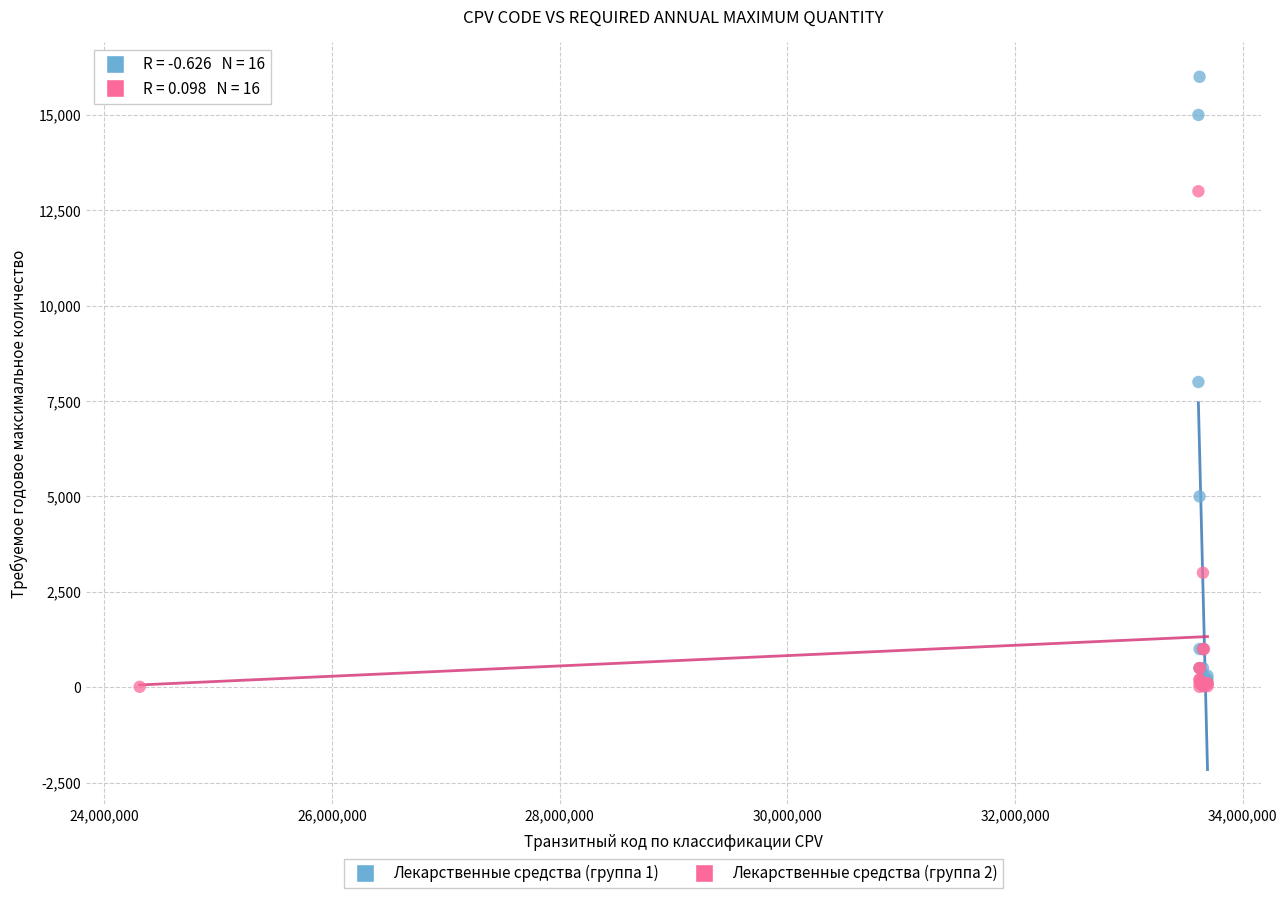

Which series contains the highest Y value?

Лекарственные средства (группа 1)